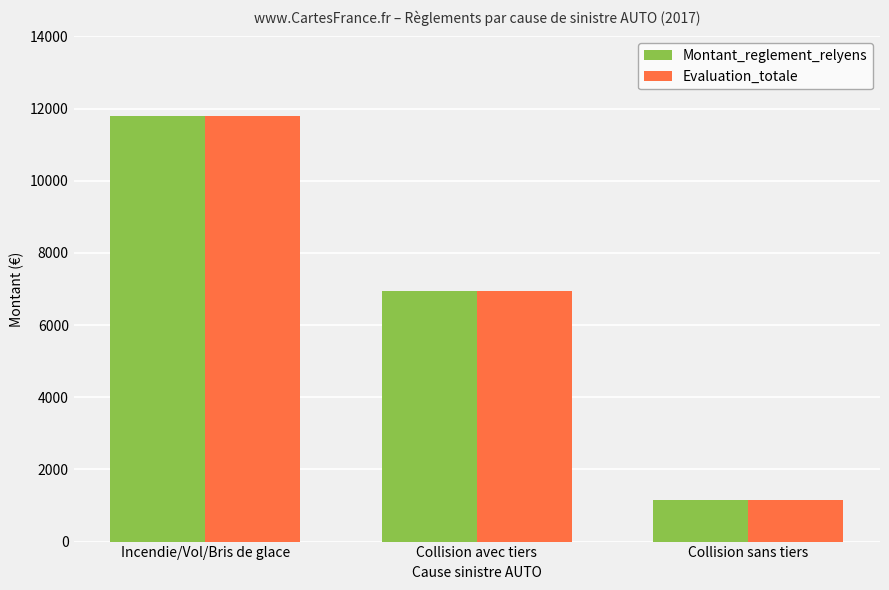

Which category has the highest value in the Evaluation_totale series?

Incendie/Vol/Bris de glace